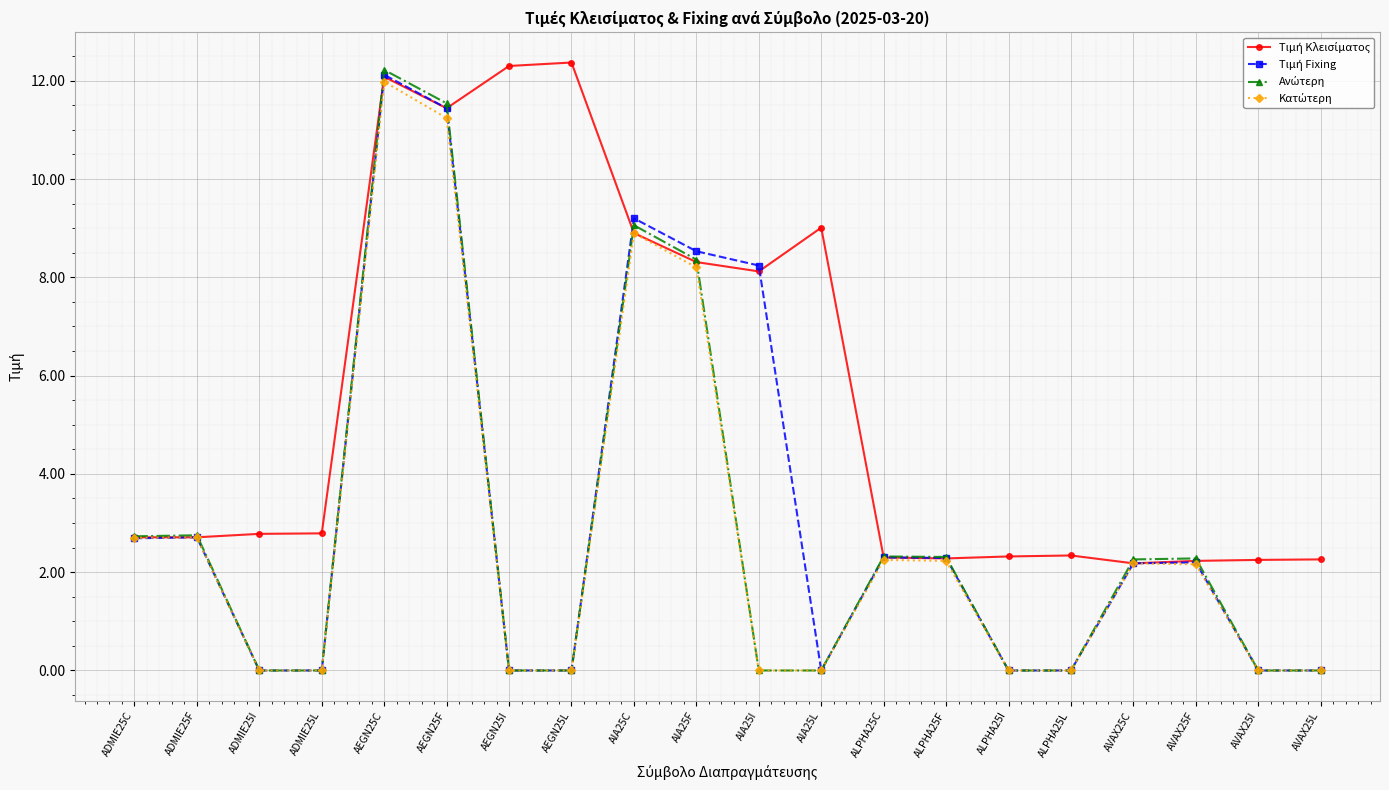

What is the label of the 18th point from the left?

AVAX25F